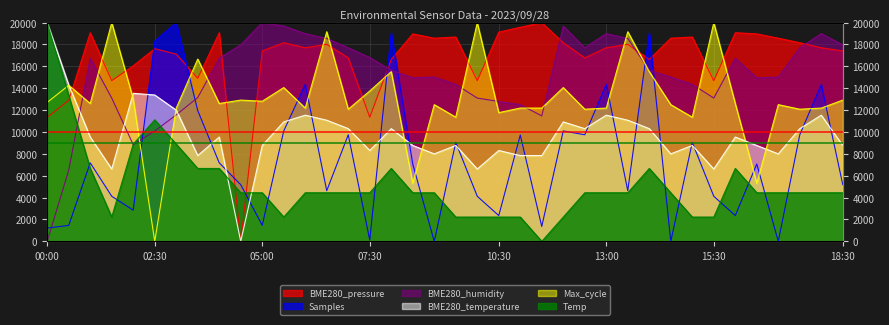

What is the spread (max minus min) of values at 04:00?

12411.4